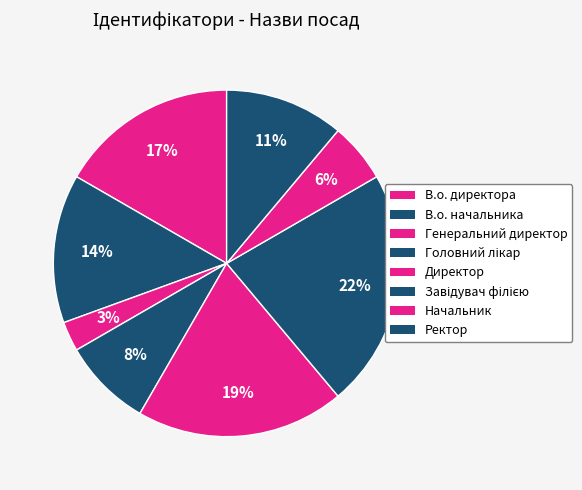

Which slice is the largest?

Завідувач філією